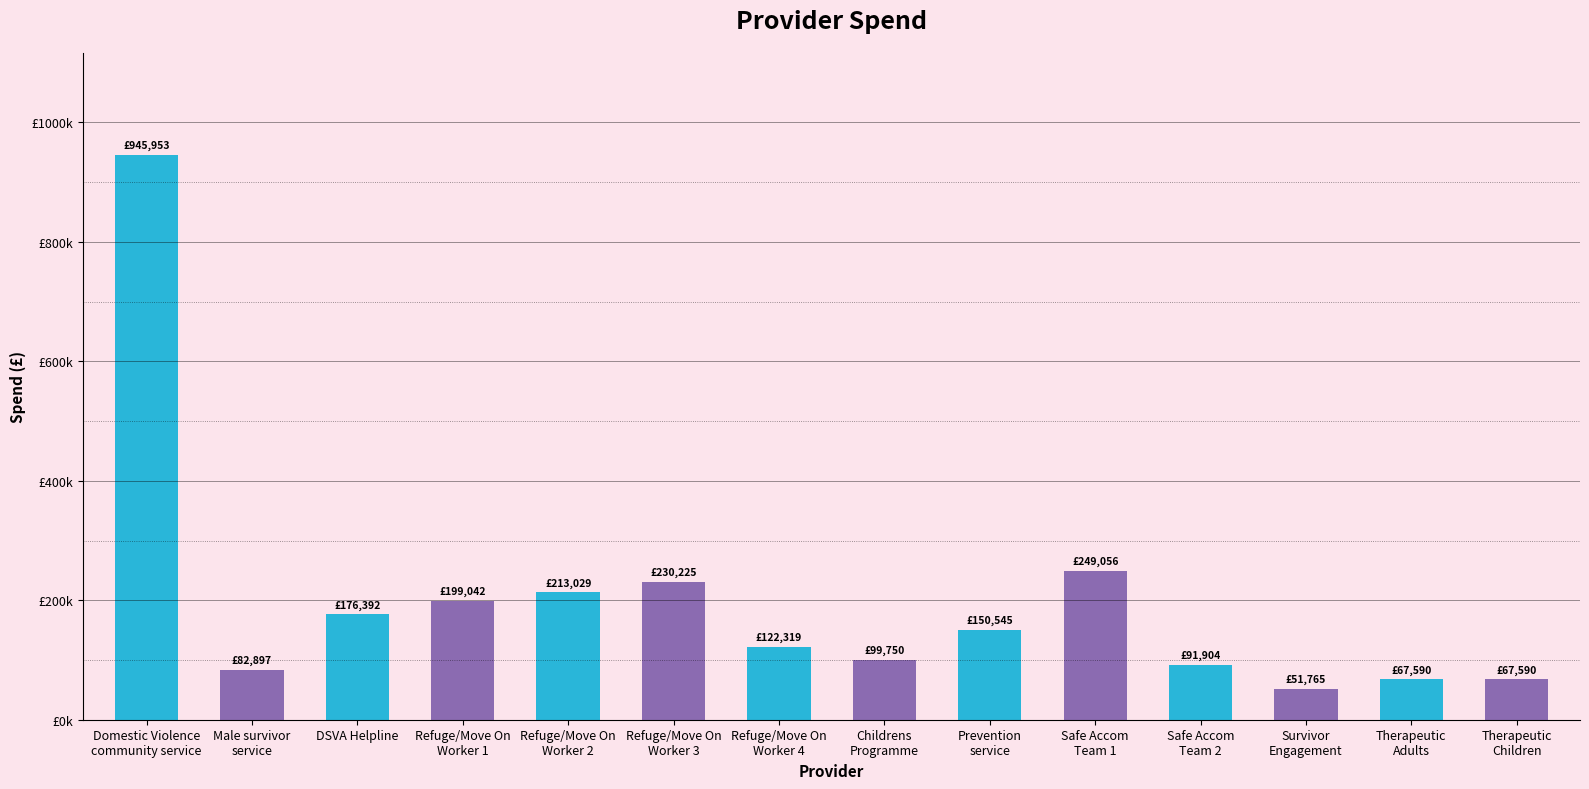

How many series are shown in this chart?

1